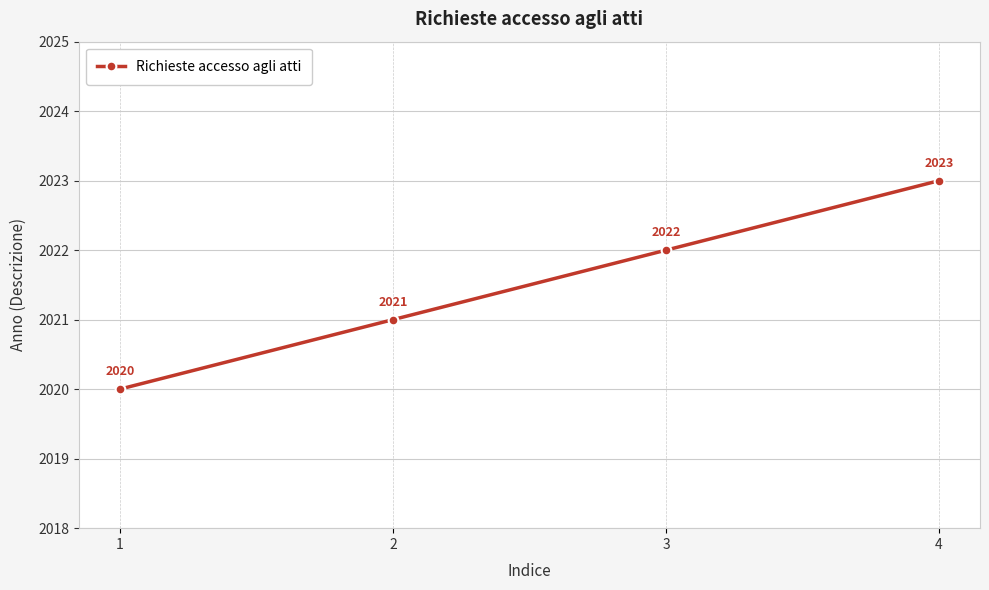

What is the difference between the values at 4 and 2?

2